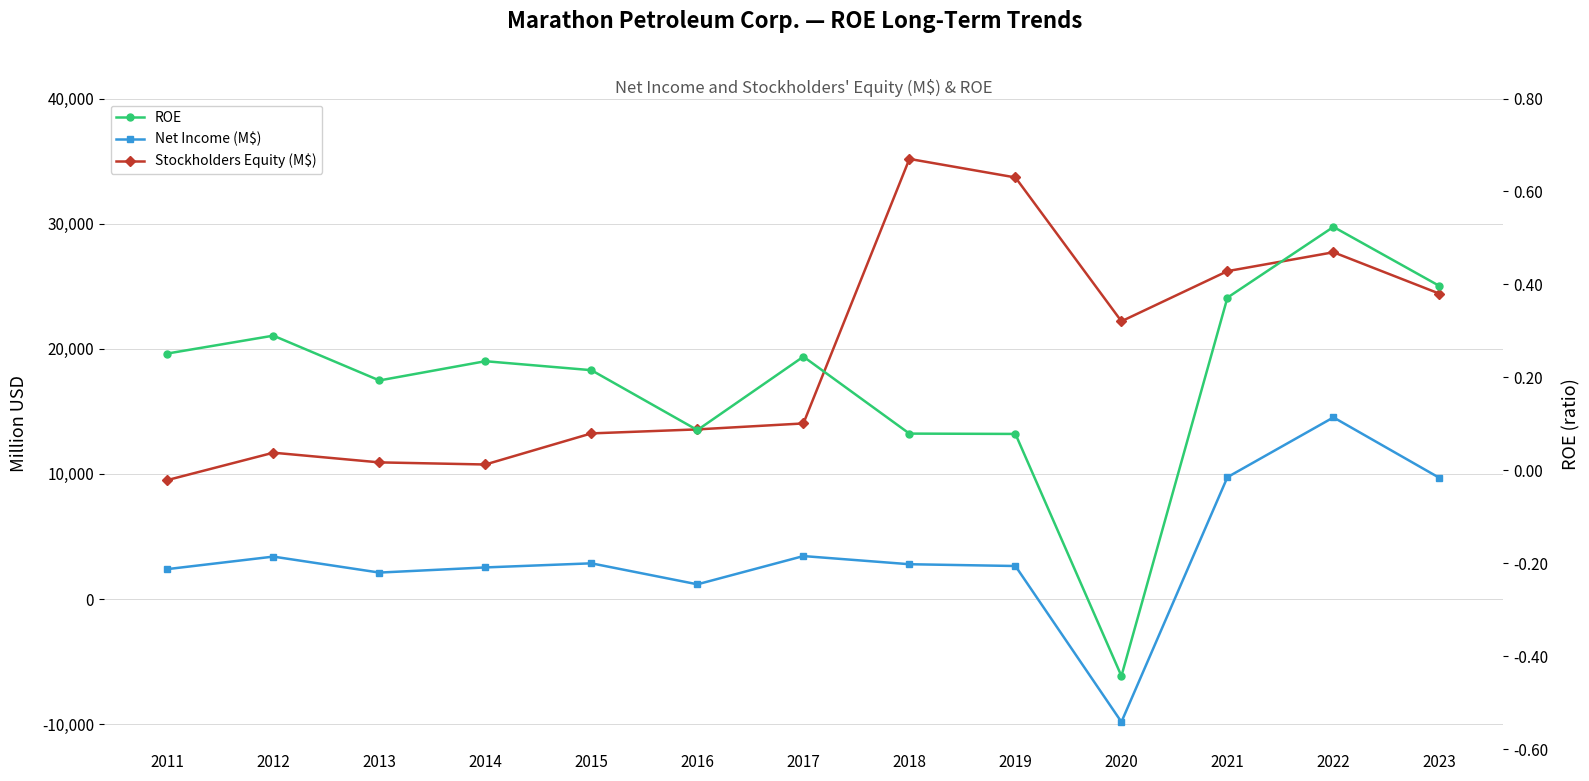

Which series has the widest spread of values?

Stockholders Equity (M$)